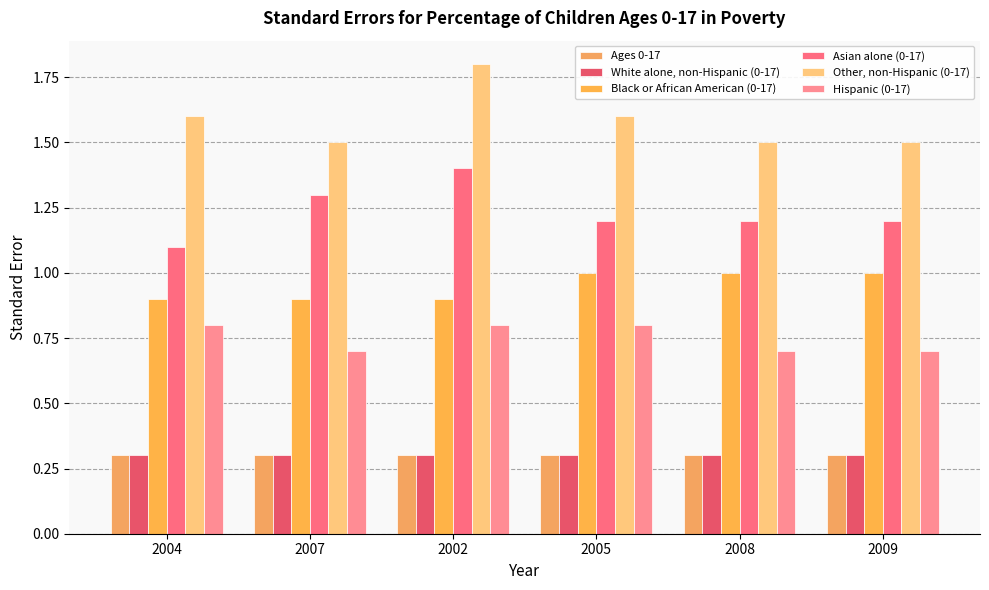

How many bars are there in each group?

6